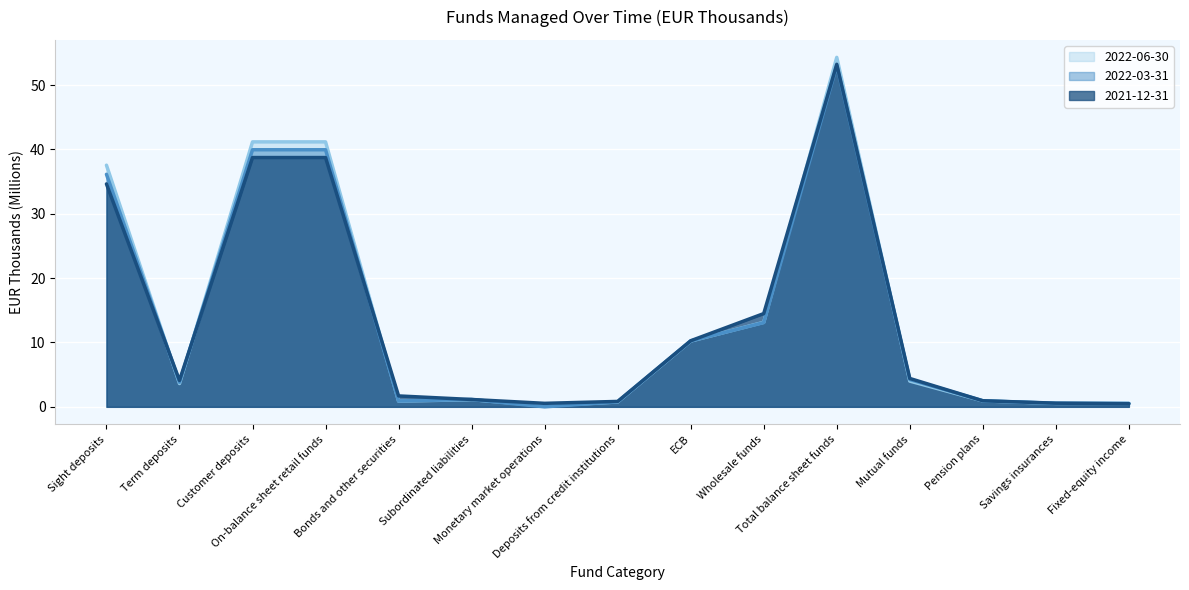

How many intersections are there between 2022-03-31 and 2022-06-30?

8